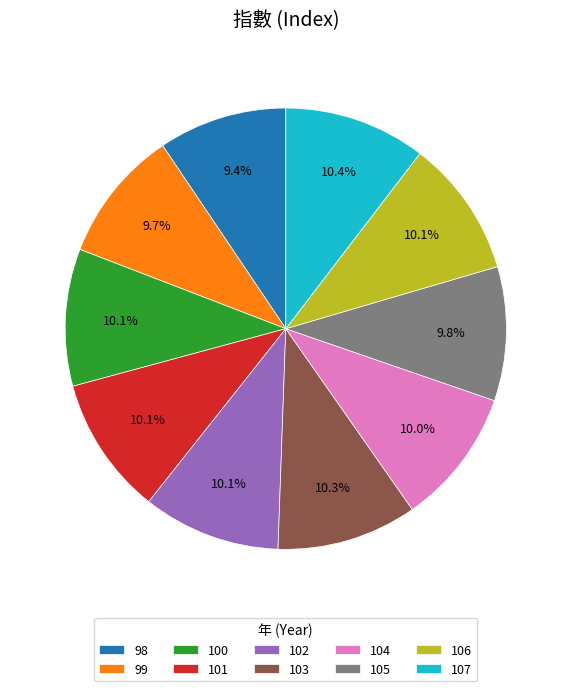

The 105 slice represents 10% of the pie. True or false?

True